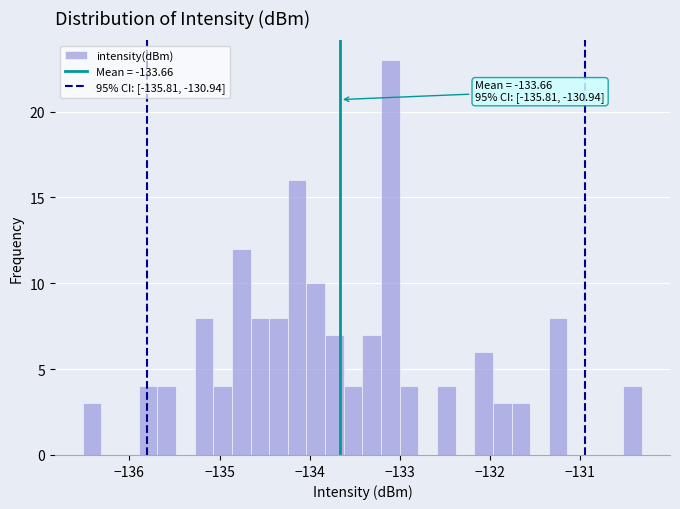

Around what value on the x-axis is the tallest bar? Give the approximate position of its centre, as read against the axis.

-133.1